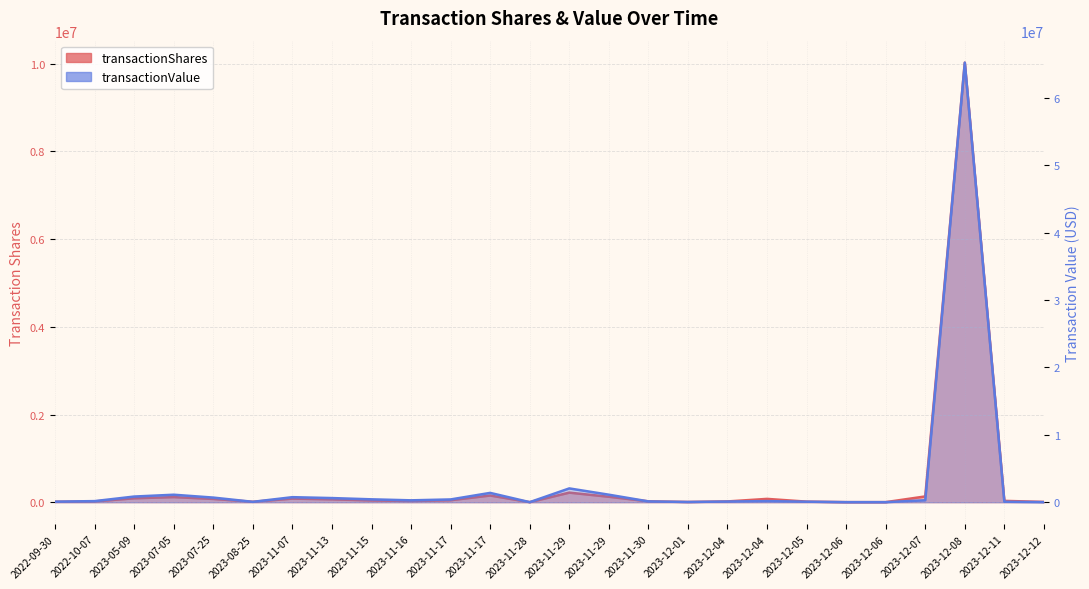

What is the sum of all transactionValue values?

76155590